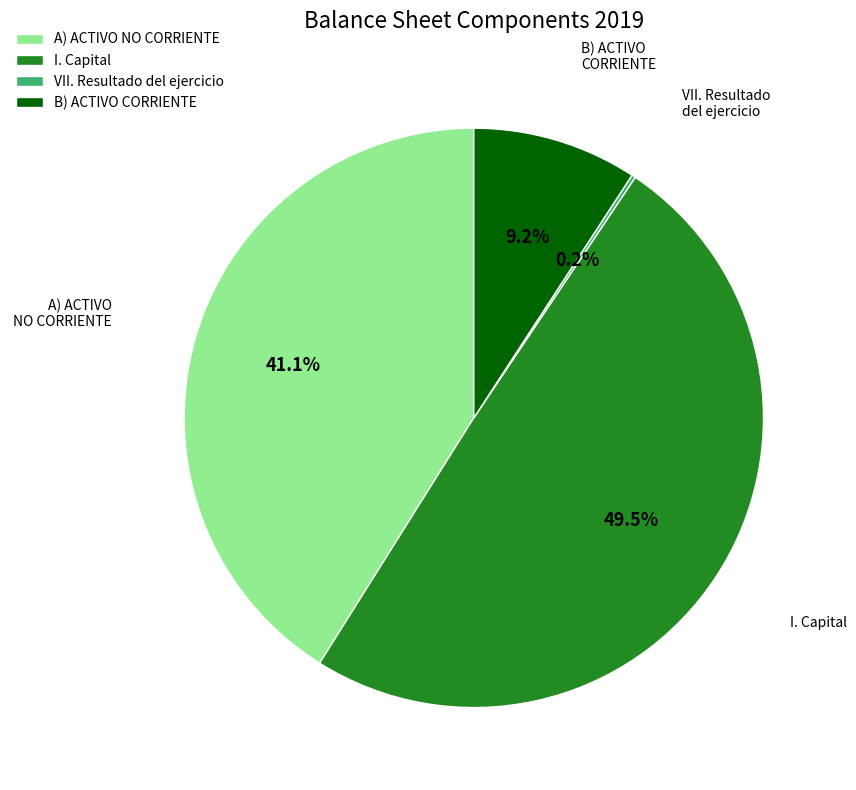

Does any single category account for the majority?

No